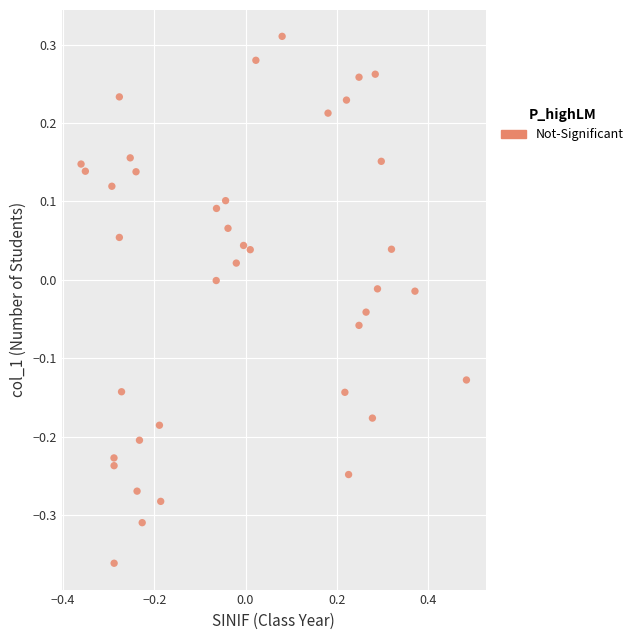

What is the range of X values (max minus min)?

0.8